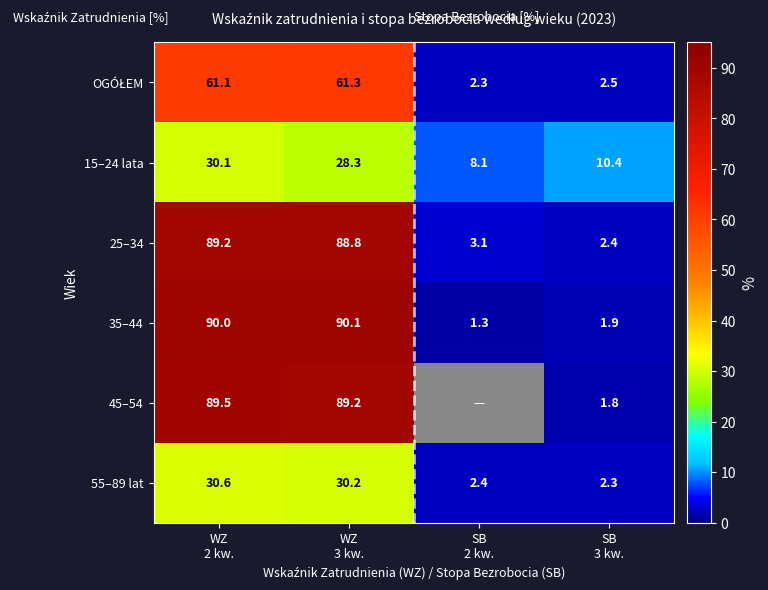

What is the minimum value for 55–89 lat?

2.3